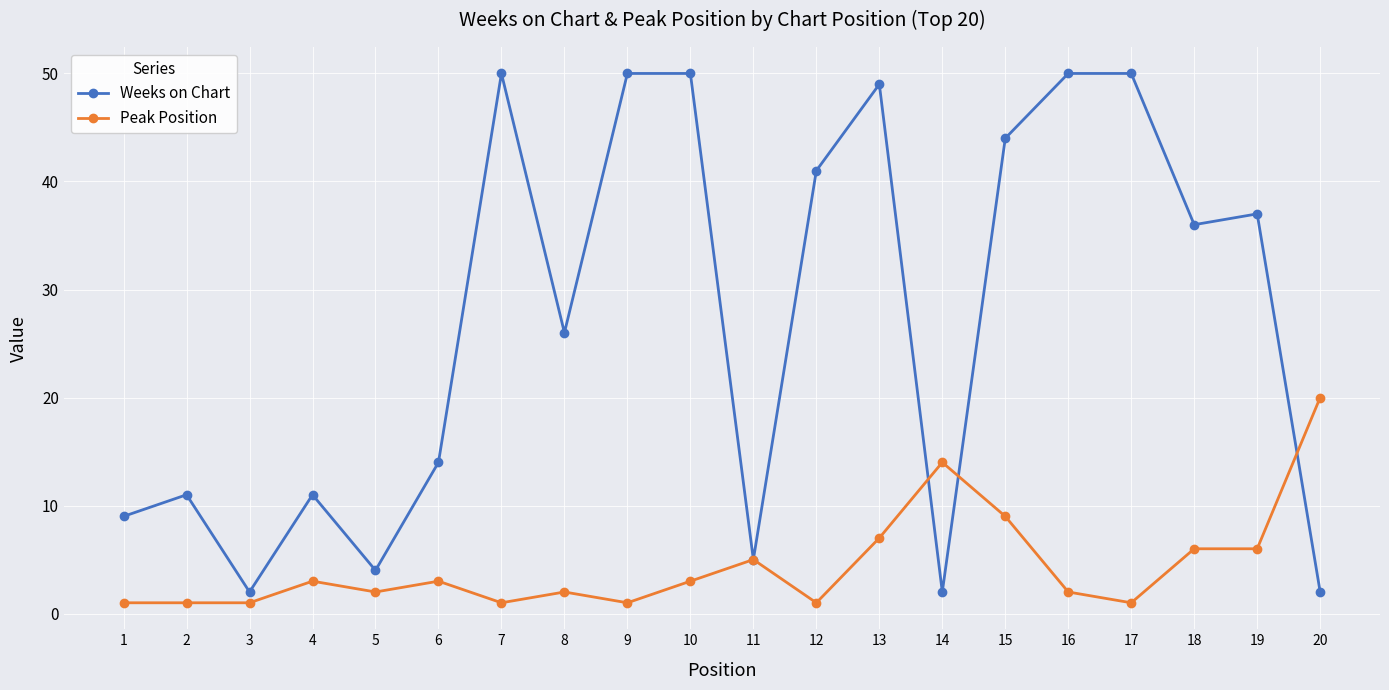

Which series has the largest range (max minus min)?

Weeks on Chart